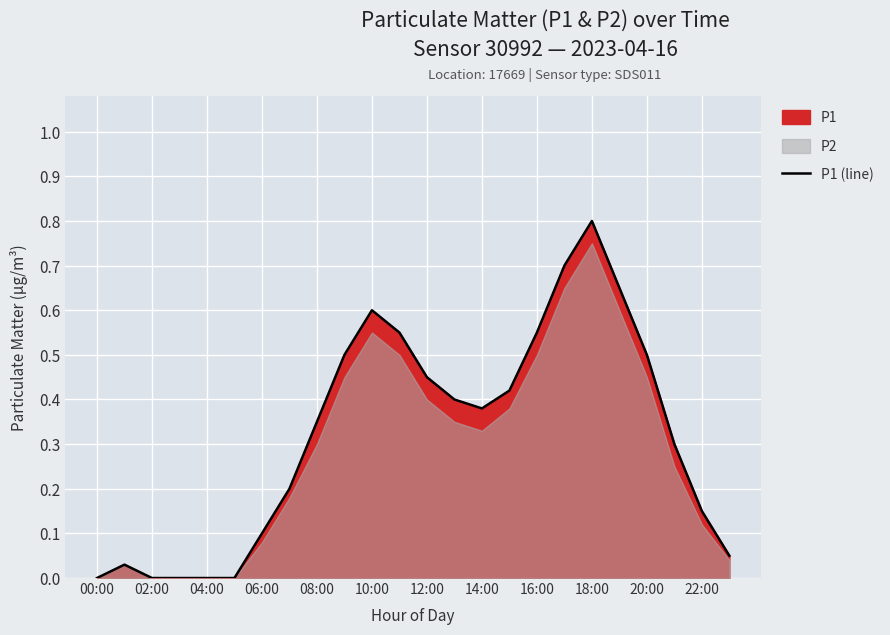

Count the number of values greater than 0.

19